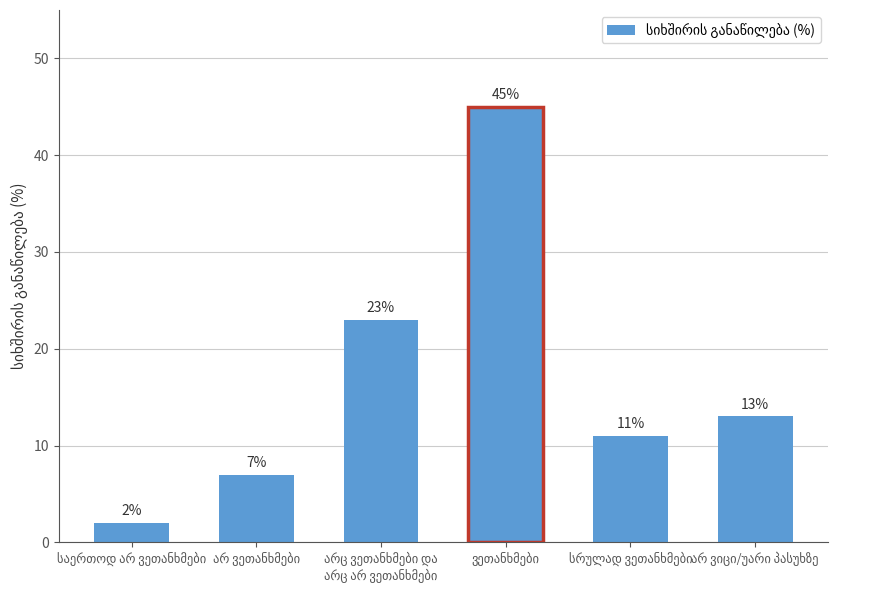

What is the value of the 1st bar from the left?

2